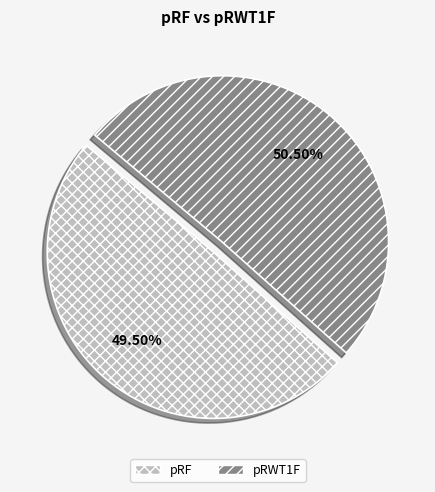

Combined, what portion of the pie is pRWT1F and pRF?

100.0%